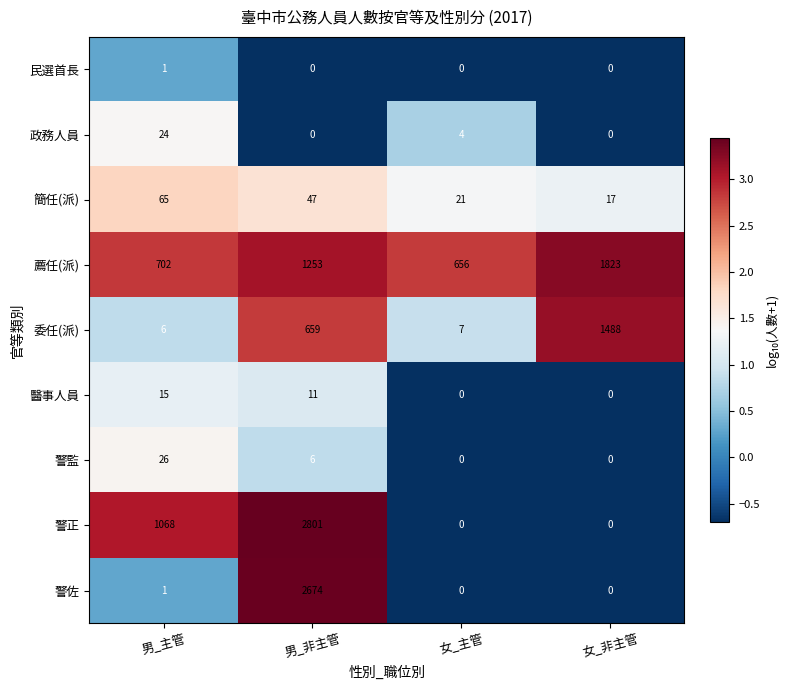

What is the maximum value for 警佐?

2674